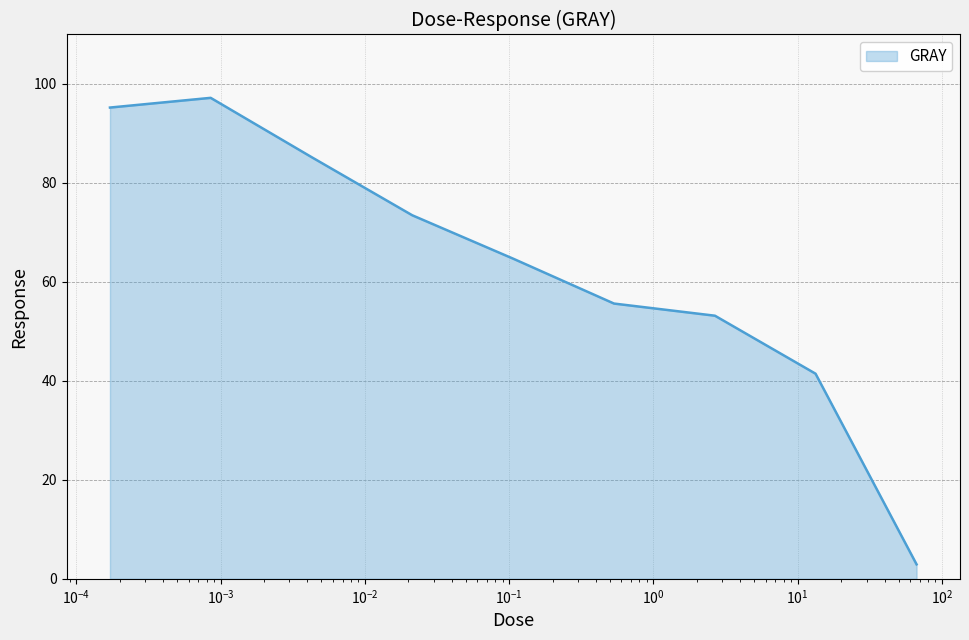

What is the smallest value displayed?

2.9